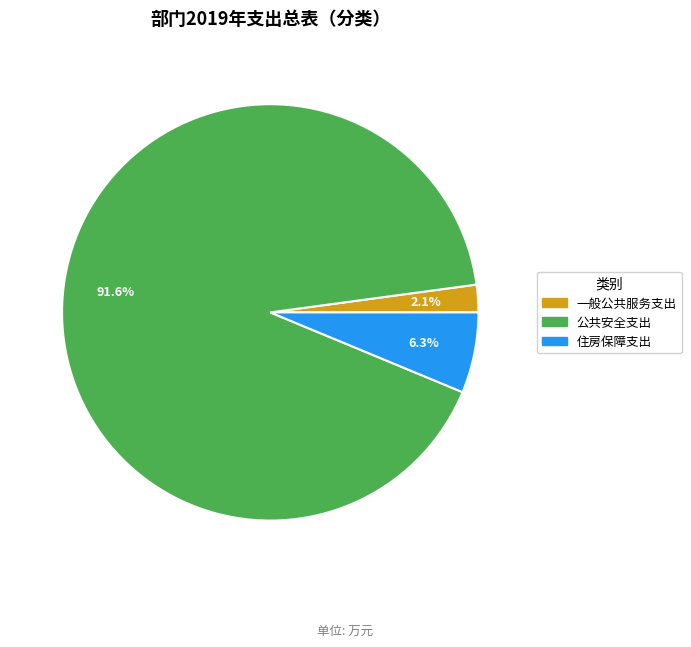

How many slices are in this pie chart?

3